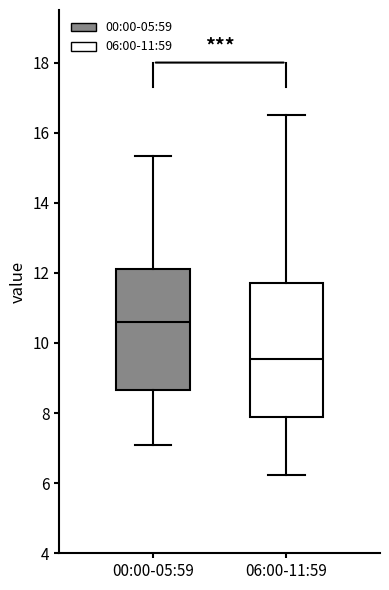

Which box has the highest median line?

00:00-05:59